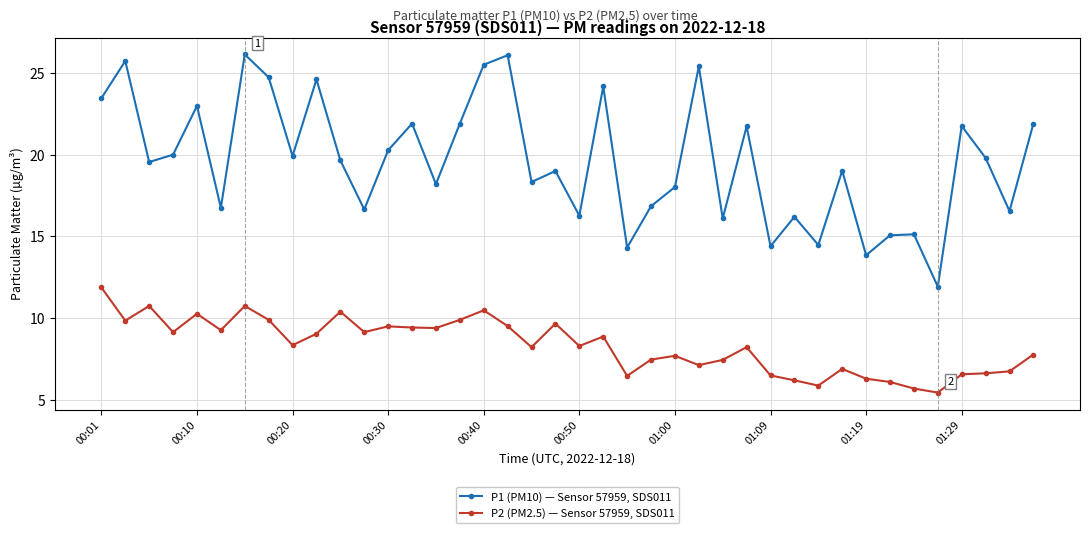

List the series in order of their peak value, highest first.

P1 (PM10) — Sensor 57959, SDS011, P2 (PM2.5) — Sensor 57959, SDS011